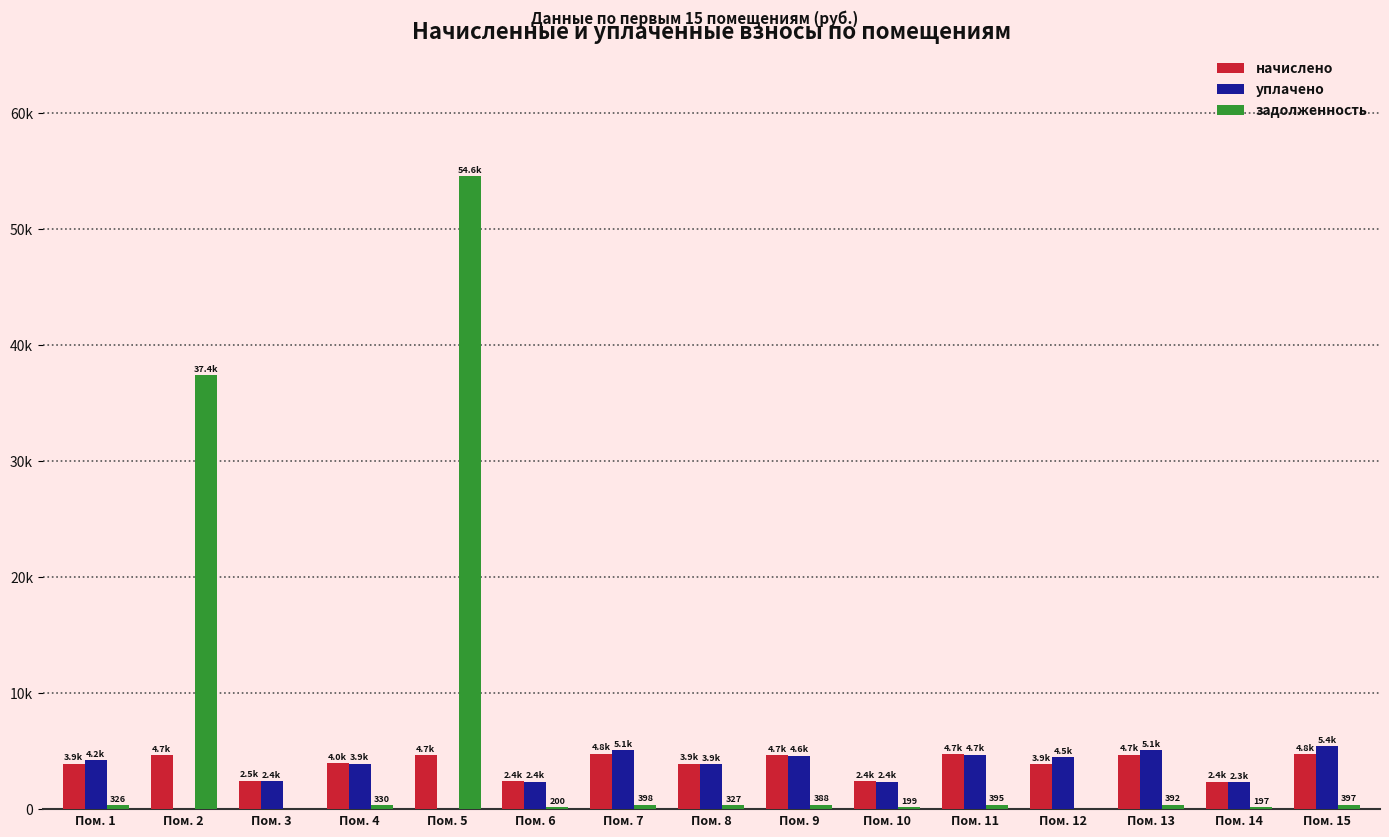

Does the chart contain stacked bars?

No